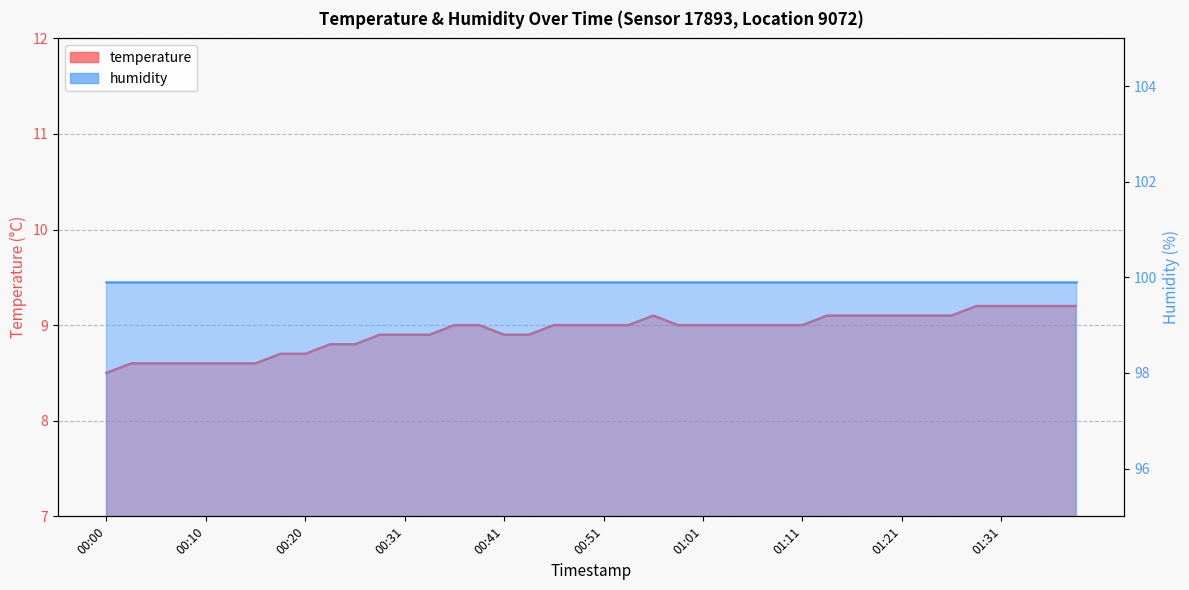

Does the chart have visible grid lines?

Yes